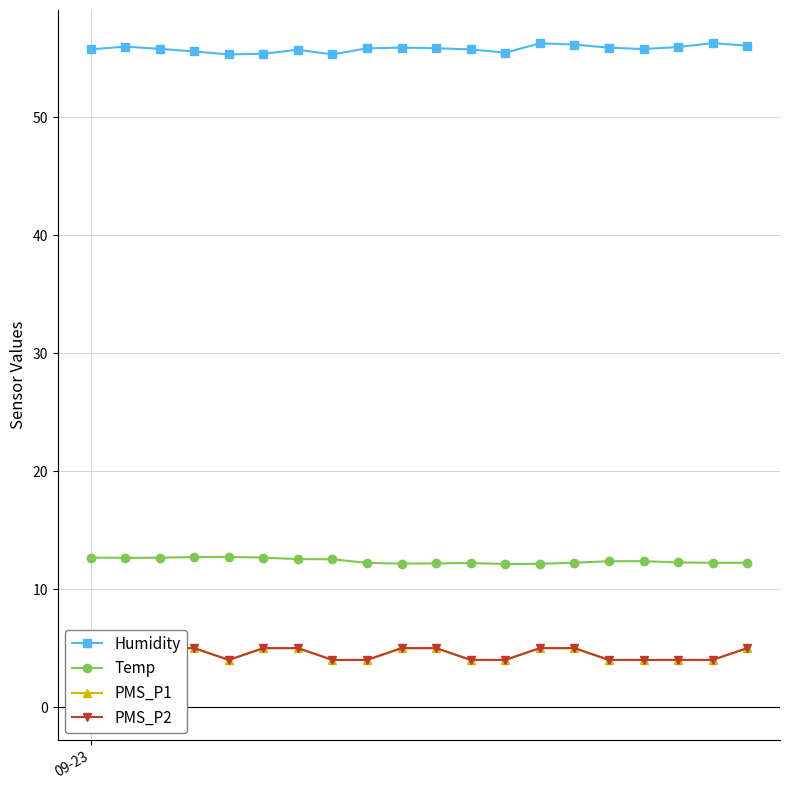

What is the value of the Temp point at the 2nd from the left?

12.7